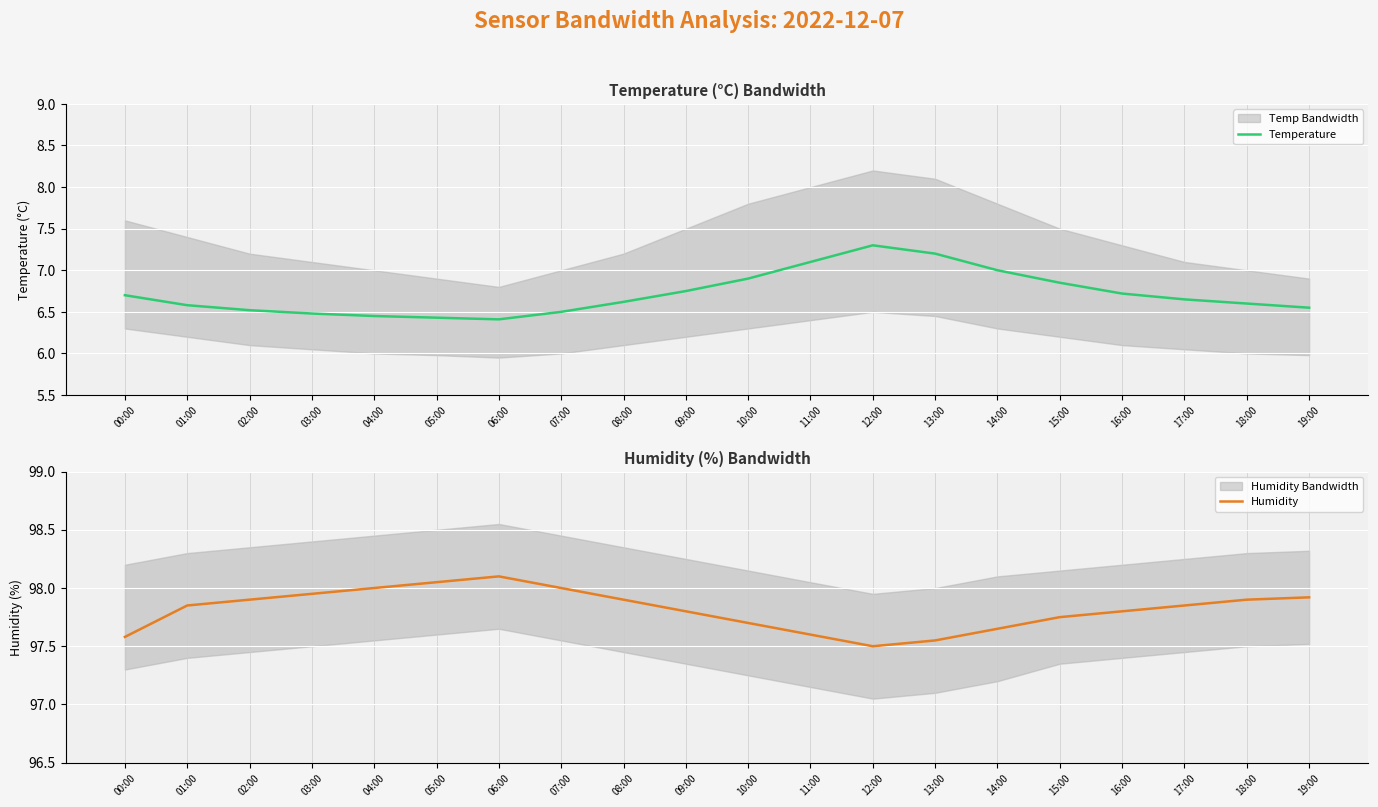

True or false: Temperature and Humidity intersect in this chart.

False